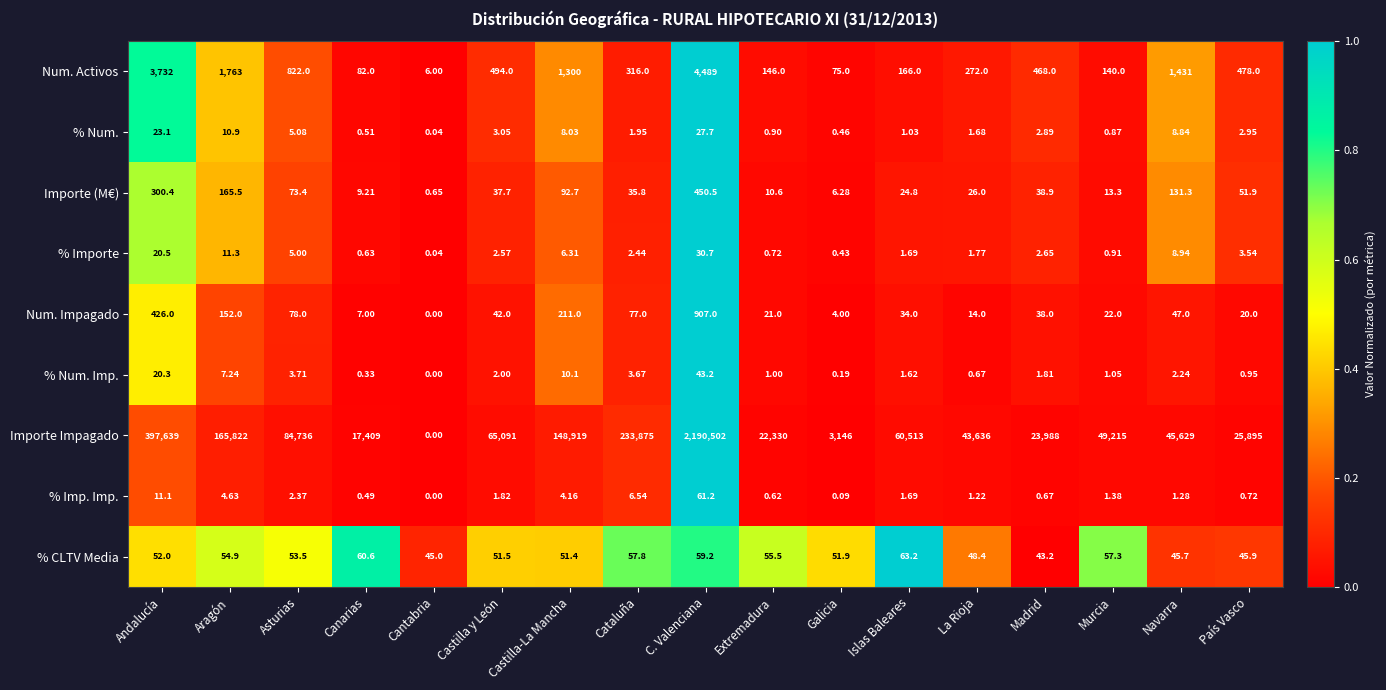

Between Andalucía and Murcia, which series saw the biggest shift?

Importe Impagado